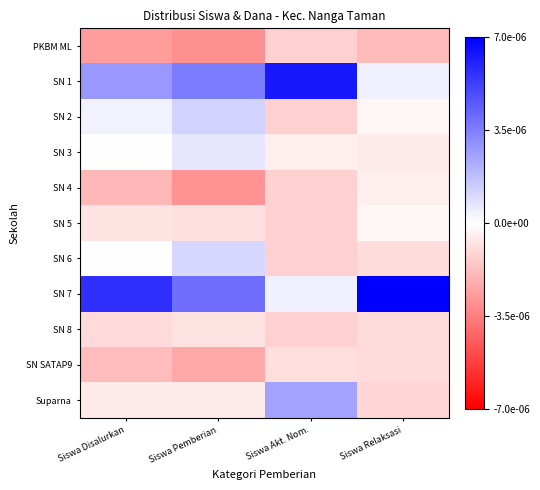

Which series has the largest range (max minus min)?

SN 7